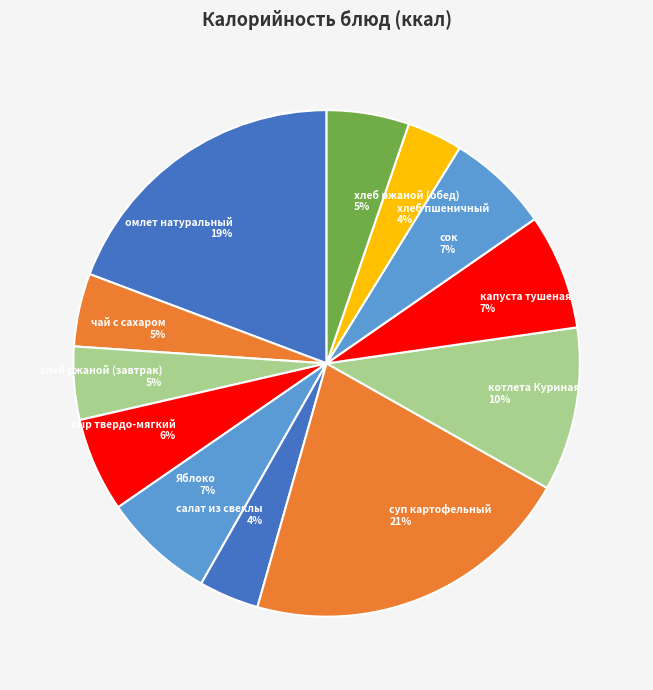

Combined, do сок and салат из свеклы account for over 50%?

No